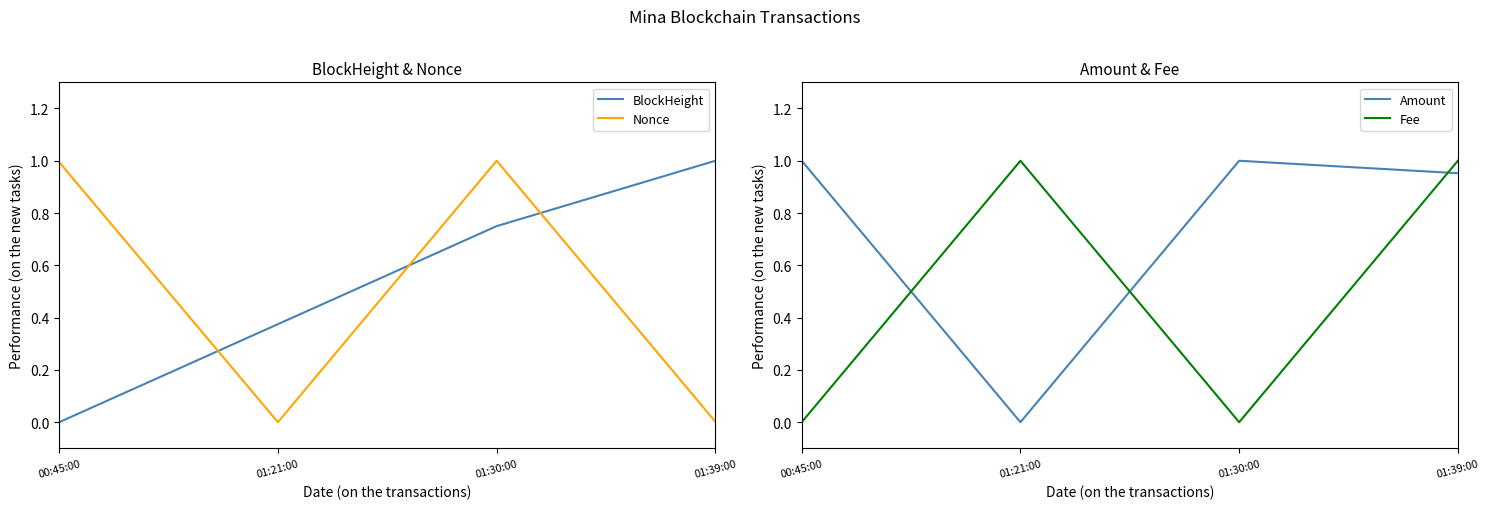

At which category is the sum across all series the highest?

01:39:00